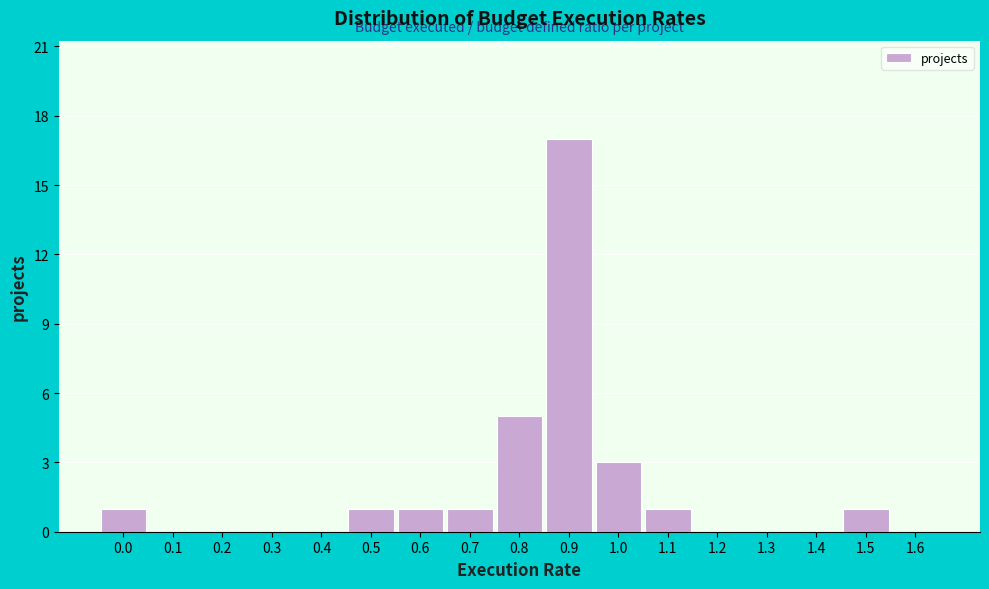

Reading left to right, extract all data points from this chart.

0.0=1	0.1=0	0.2=0	0.3=0	0.4=0	0.5=1	0.6=1	0.7=1	0.8=5	0.9=17	1.0=3	1.1=1	1.2=0	1.3=0	1.4=0	1.5=1	1.6=0